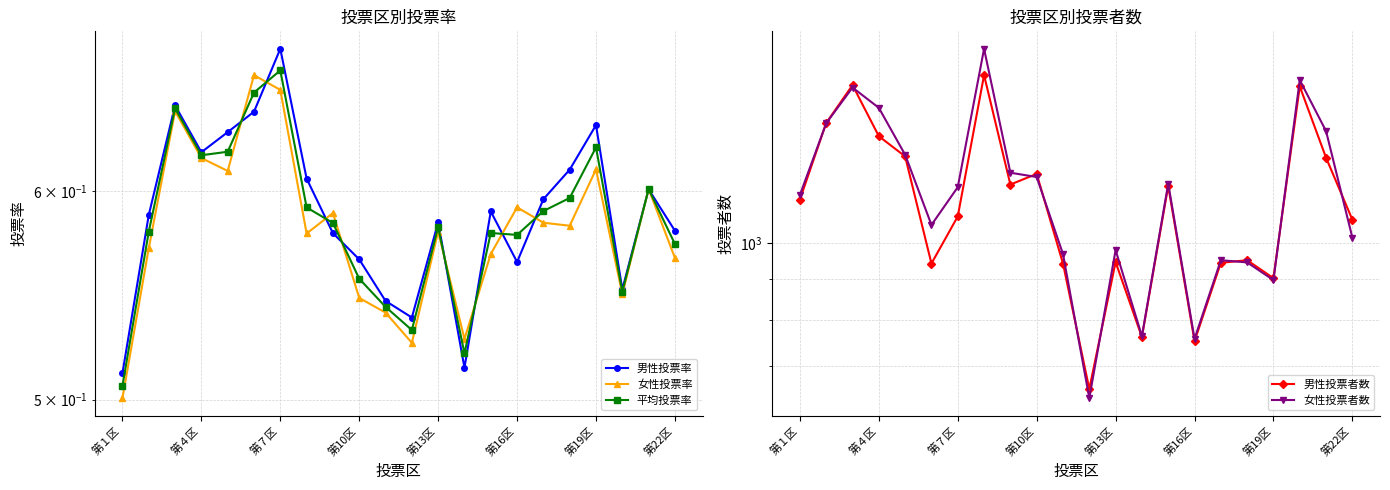

In 平均投票率, how many points are higher than both neighbors (excluding endpoints)?

6